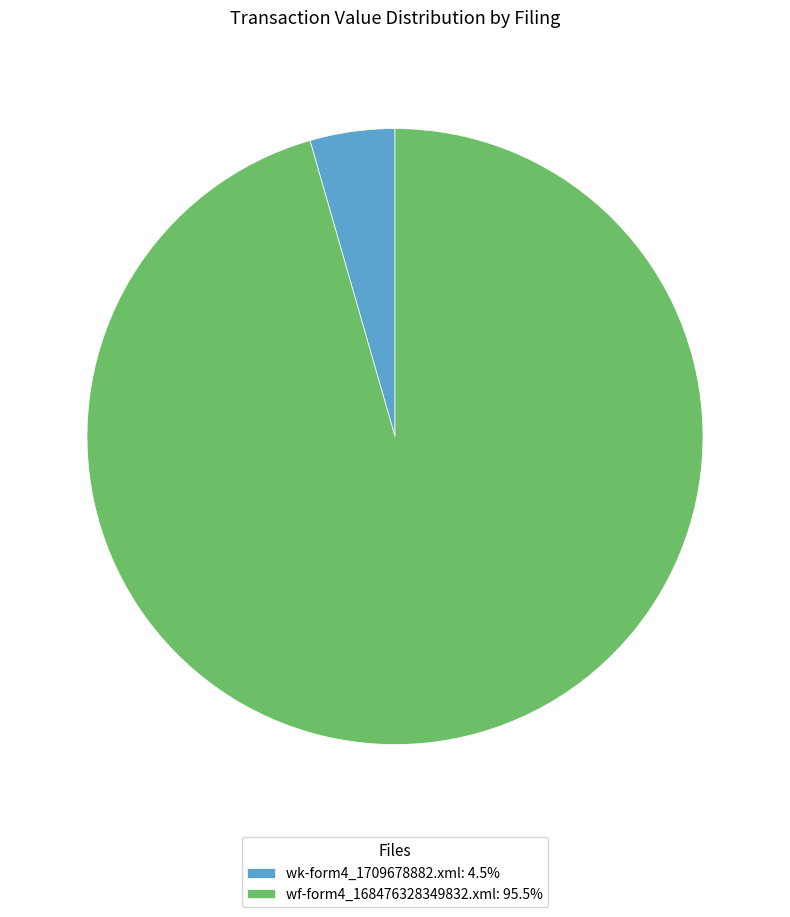

Approximately how many times larger is the value at wf-form4_168476328349832.xml: 95.5% compared to wk-form4_1709678882.xml: 4.5%?

21.5